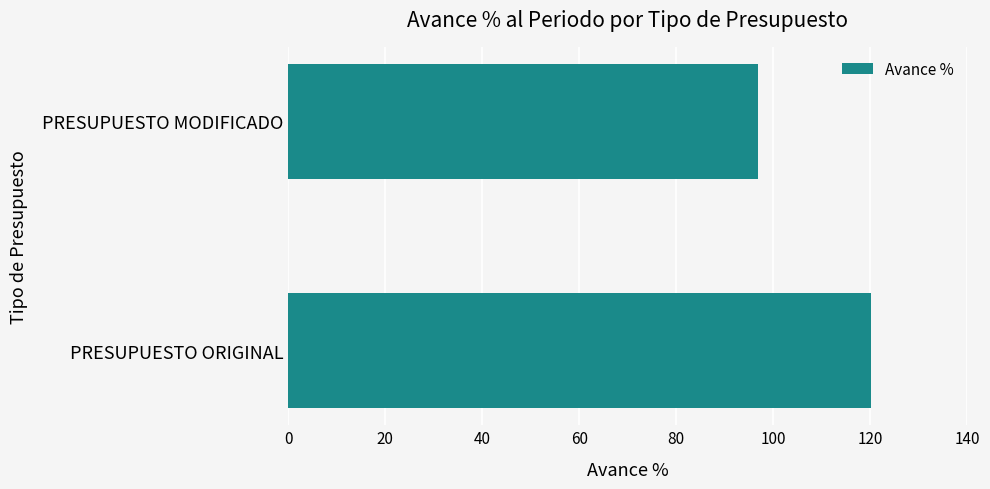

List the labels in order of value, smallest first.

PRESUPUESTO MODIFICADO, PRESUPUESTO ORIGINAL